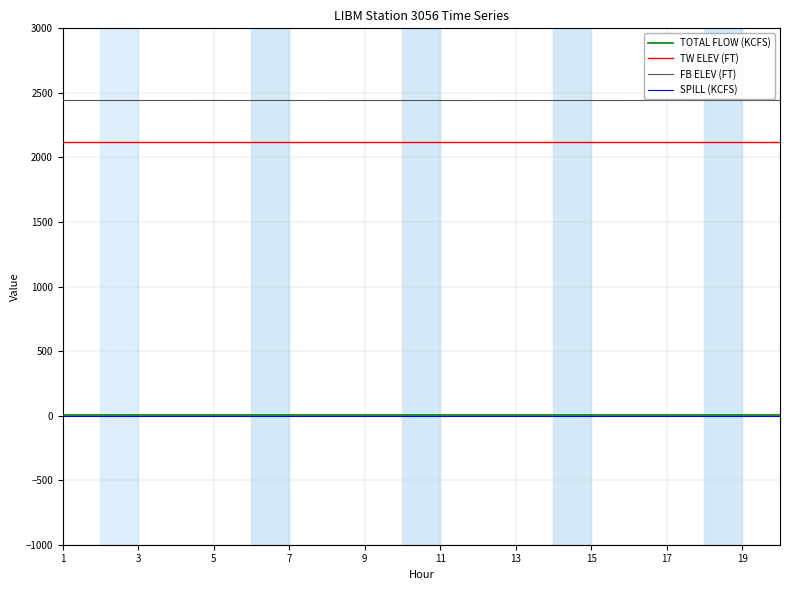

Does the chart have visible grid lines?

Yes